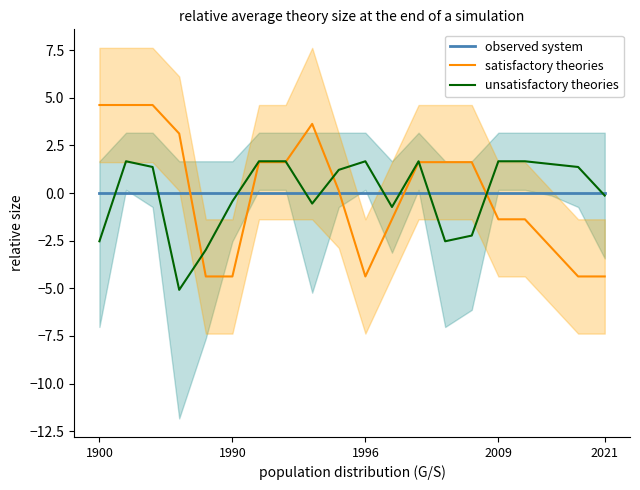

List the series in order of their peak value, highest first.

satisfactory theories, unsatisfactory theories, observed system